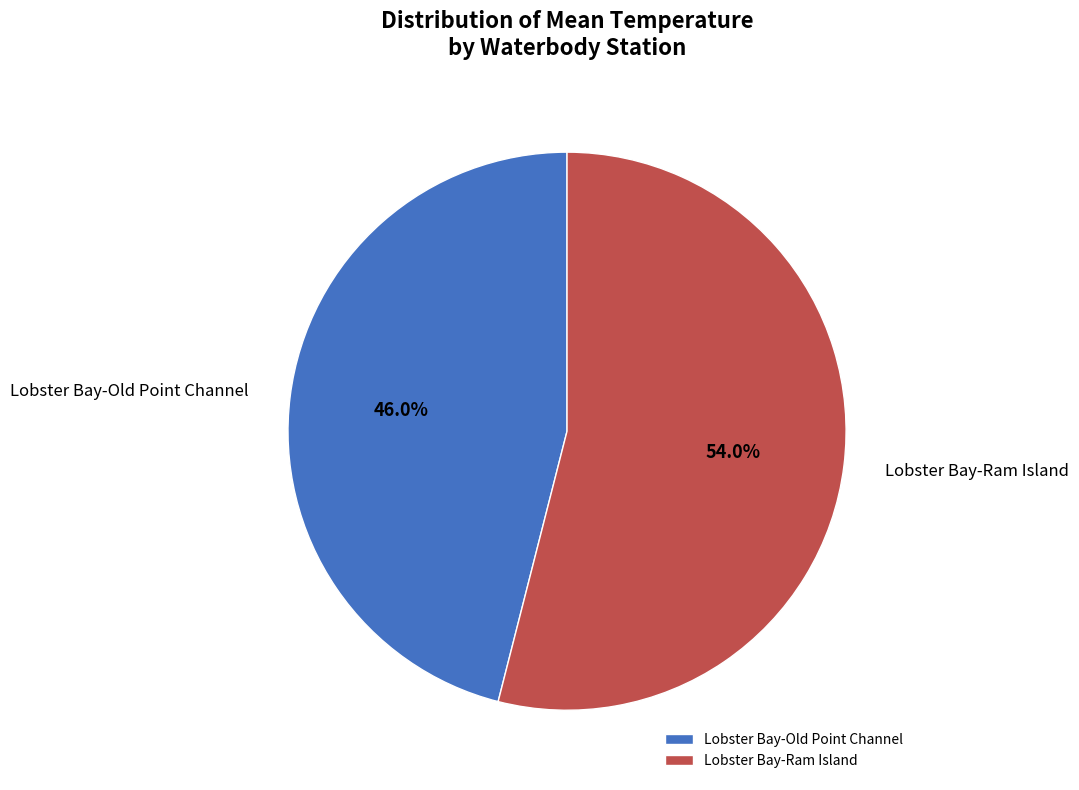

To the nearest percent, what is the average slice percentage?

50%